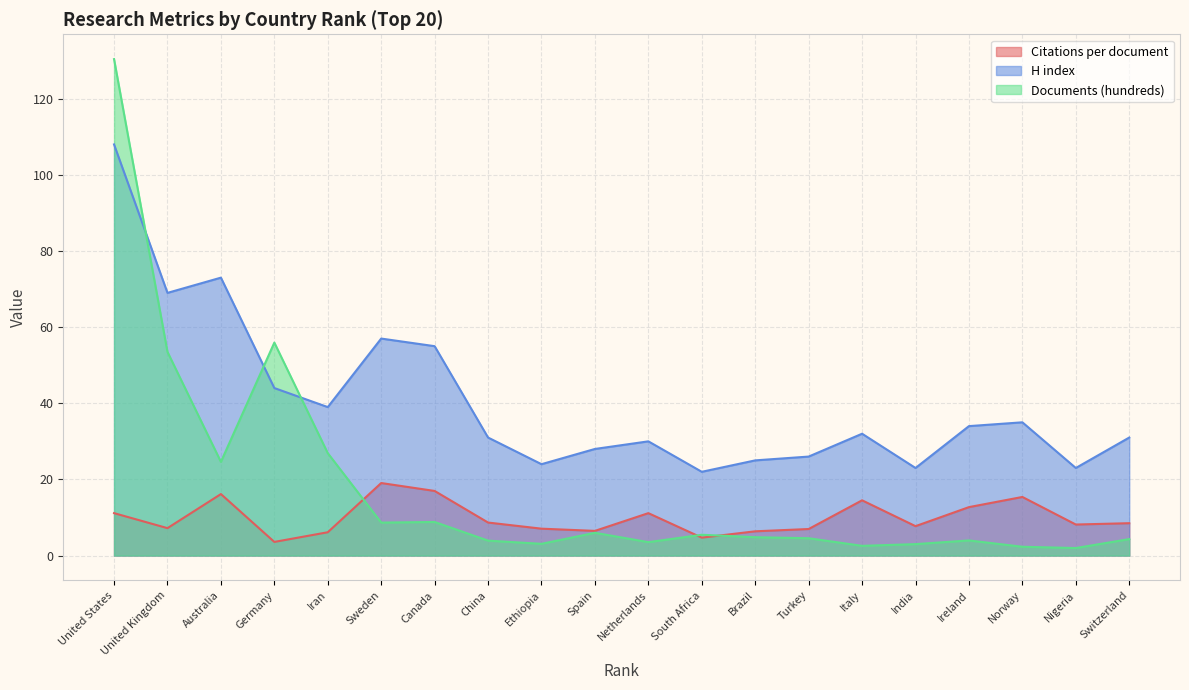

How many lines are shown in the chart?

3